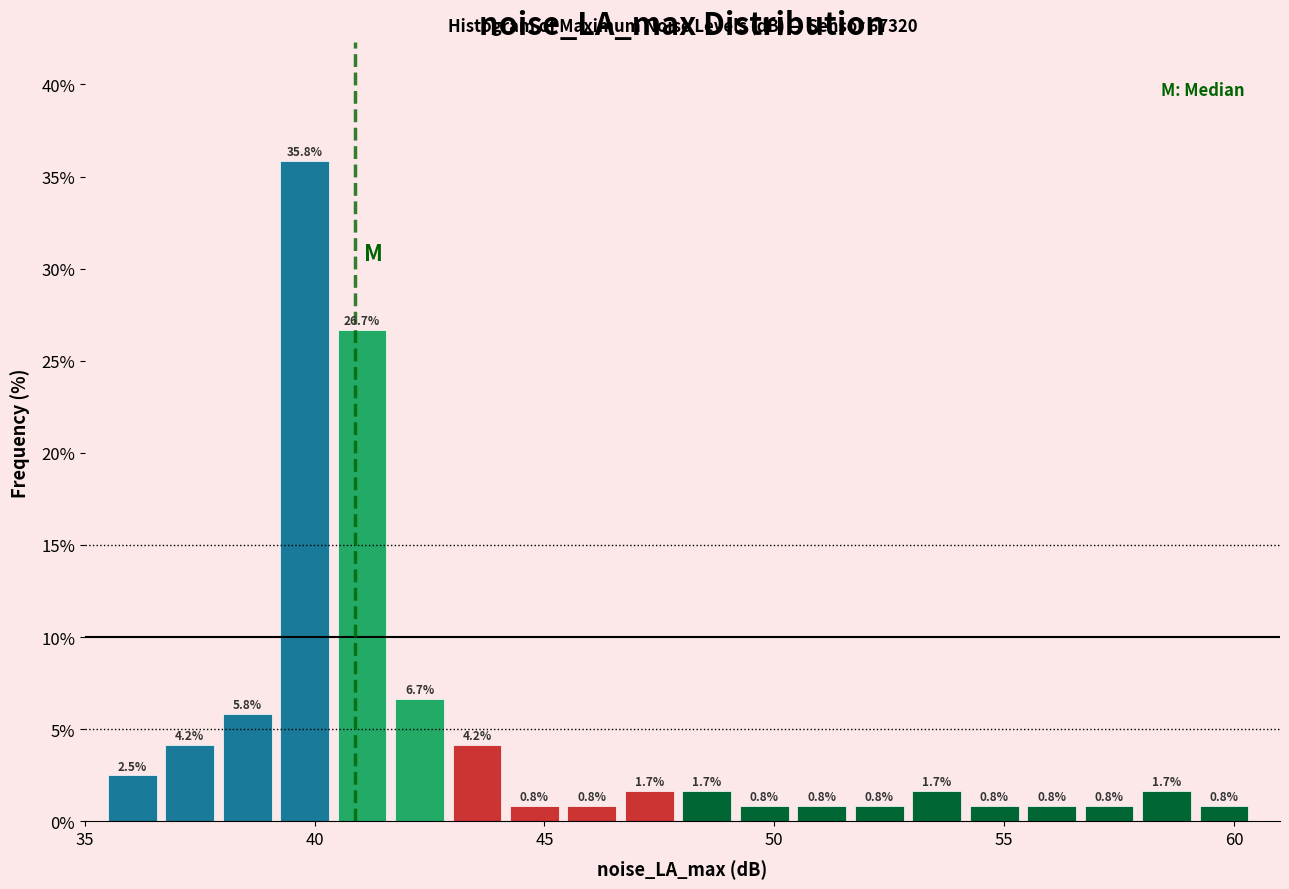

Around what value on the x-axis is the tallest bar? Give the approximate position of its centre, as read against the axis.

40.0